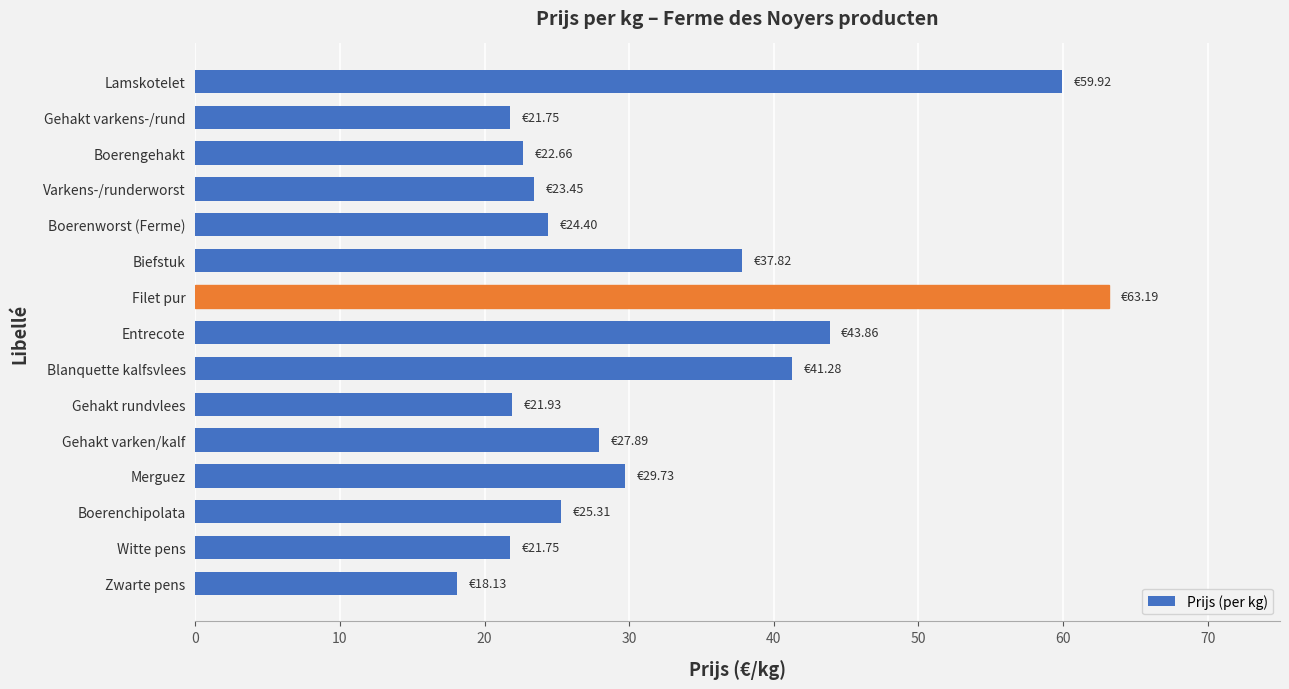

What is the average value?

32.2